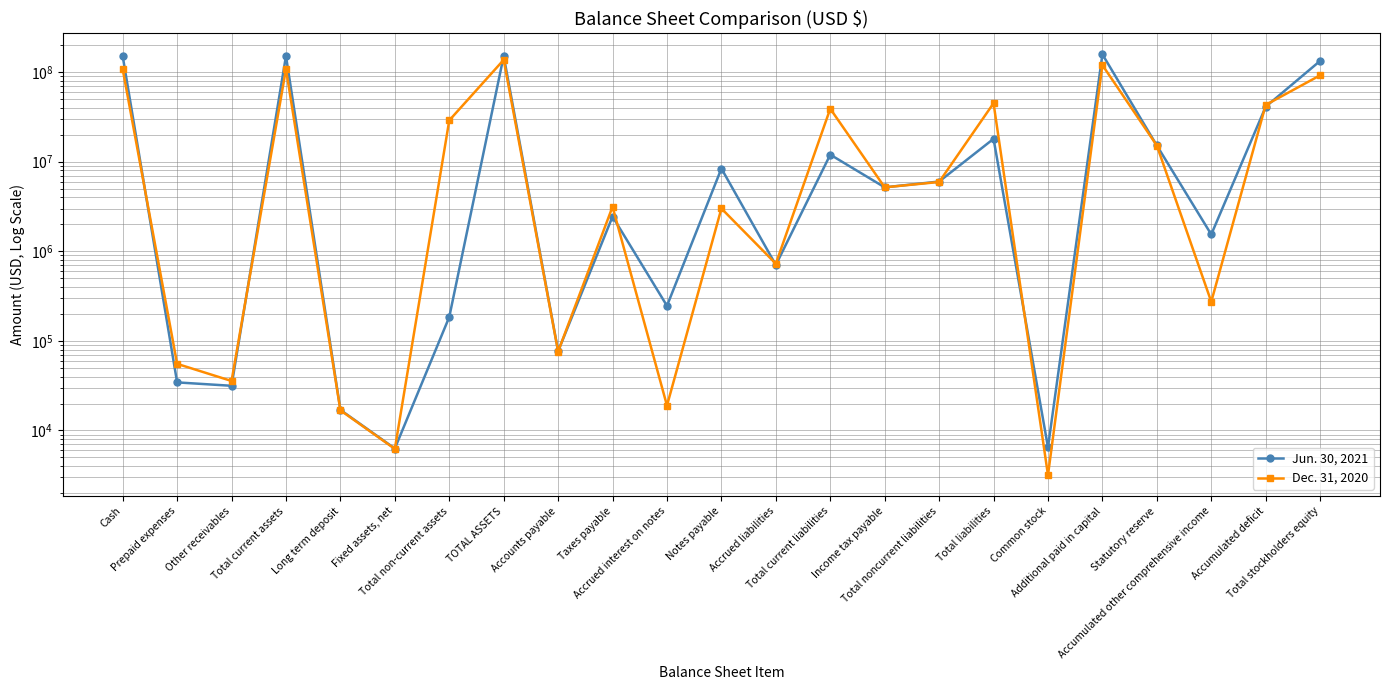

What is the spread (max minus min) of values at Taxes payable?

701754